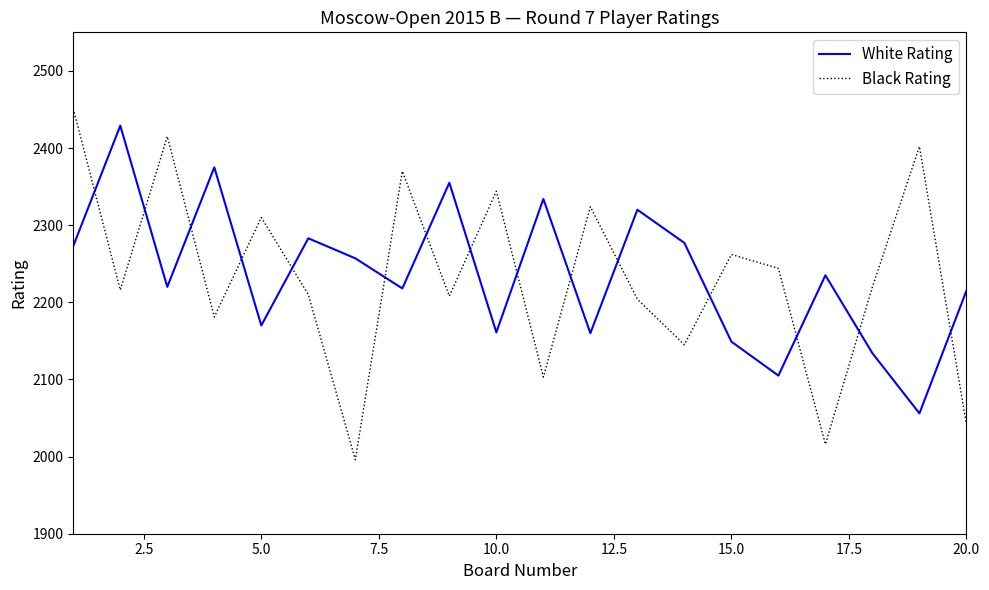

How many intersections are there between Black Rating and White Rating?

15